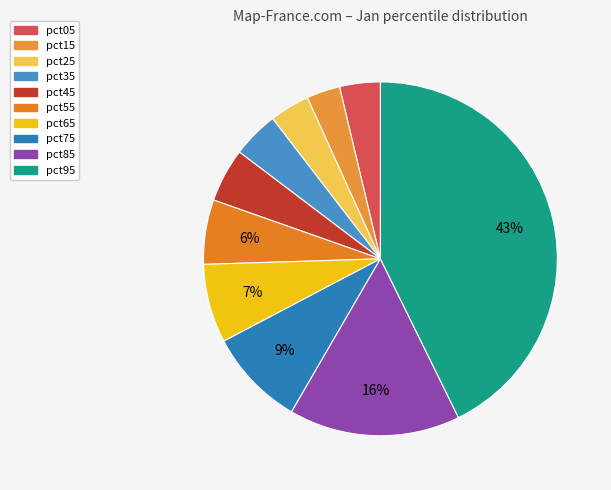

What percentage is NOT represented by pct05?

96.3%